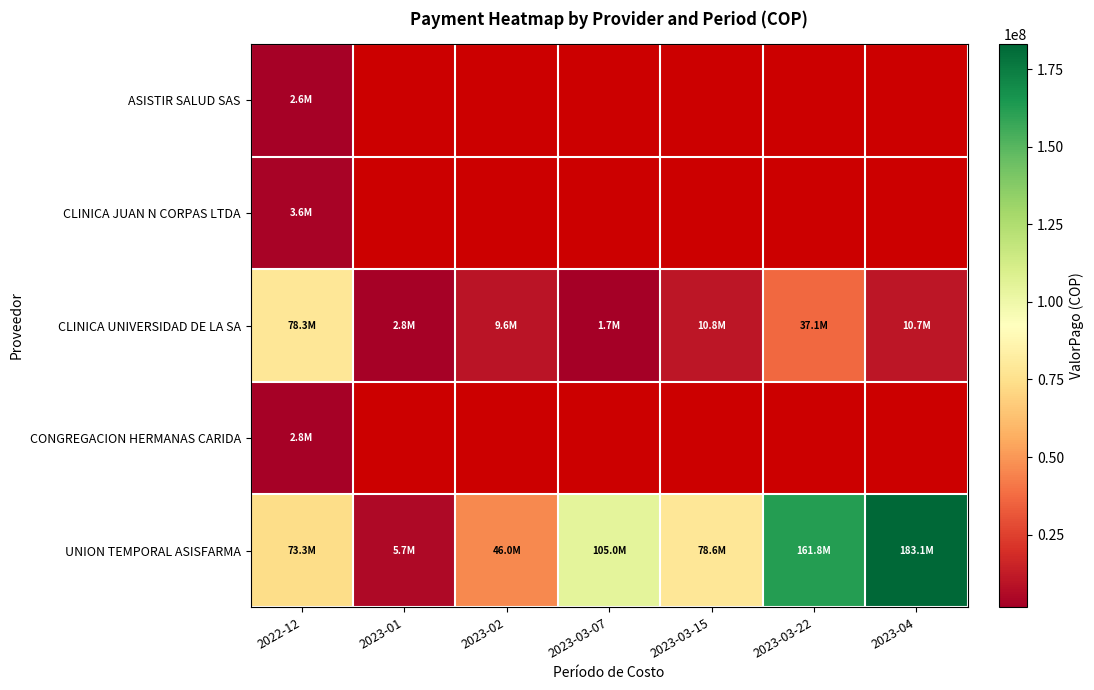

At which category does the chart reach its minimum across all series?

2023-03-07